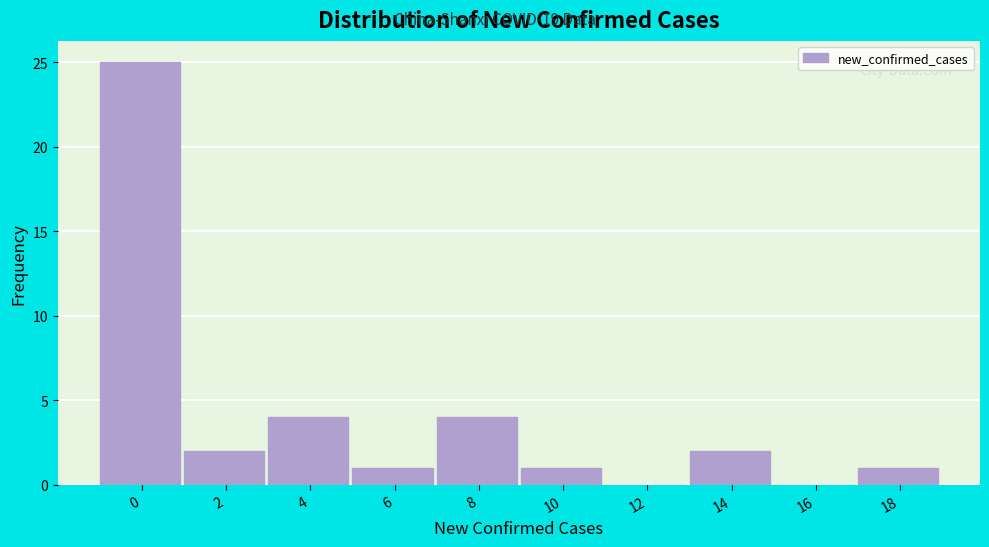

Reading left to right, extract all data points from this chart.

0=25	2=2	4=4	6=1	8=4	10=1	12=0	14=2	16=0	18=1